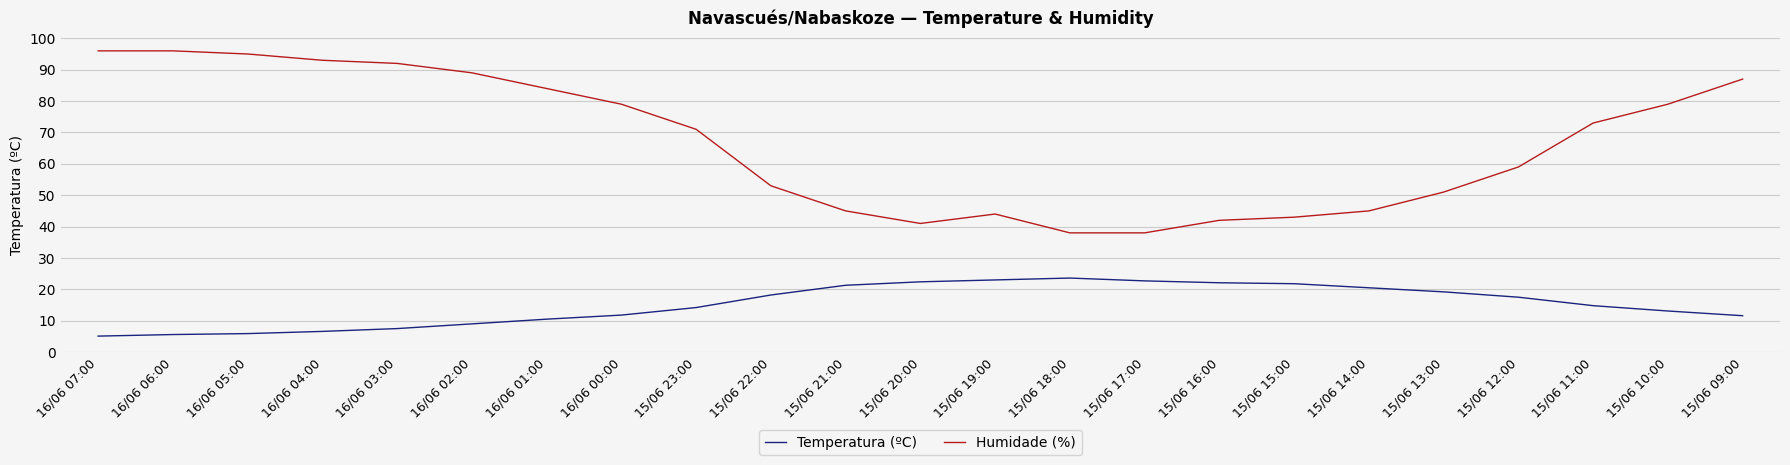

What is the highest value of the Humidade (%) series?

96.0